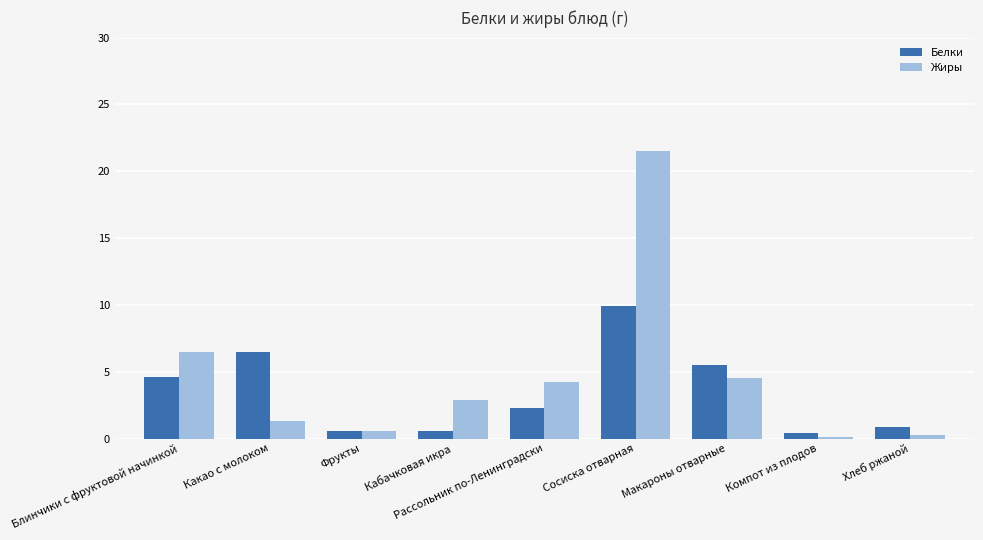

What is the value of the Белки bar at the 8th from the left?

0.4